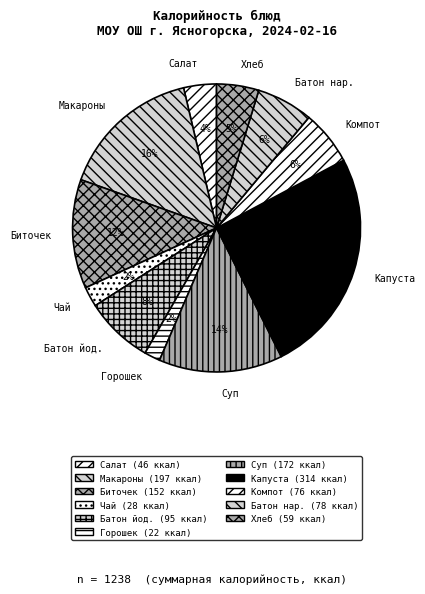

Do Хлеб and Батон нар. together represent more than half of the pie?

No